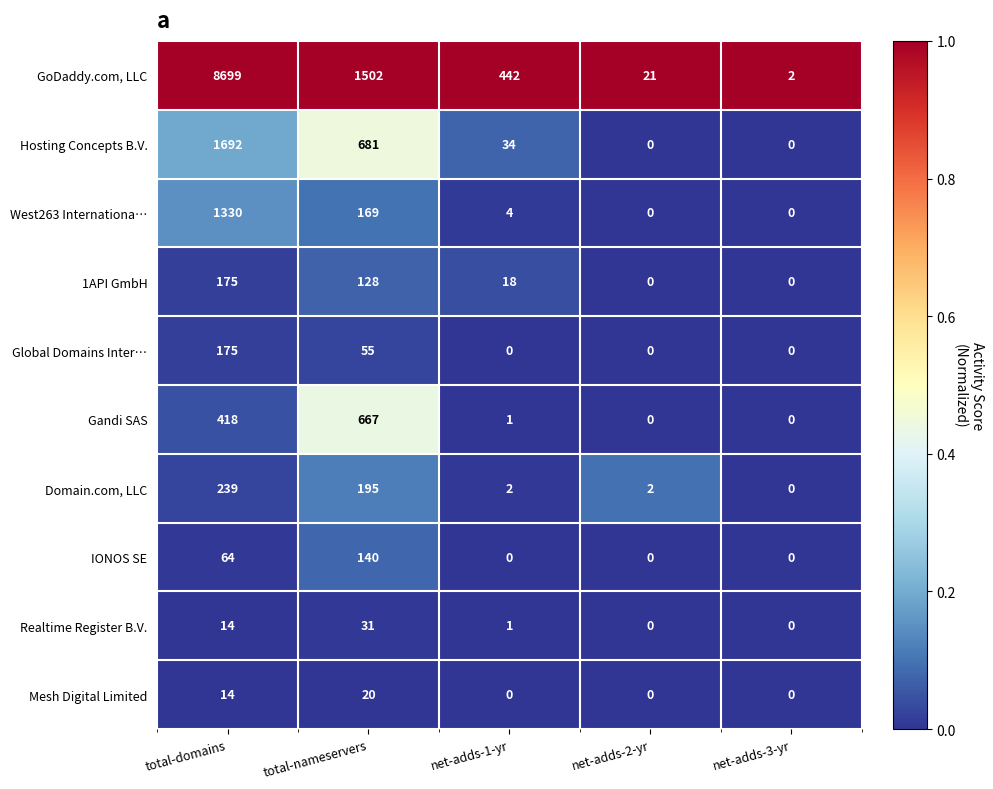

Which series has the largest range (max minus min)?

GoDaddy.com, LLC